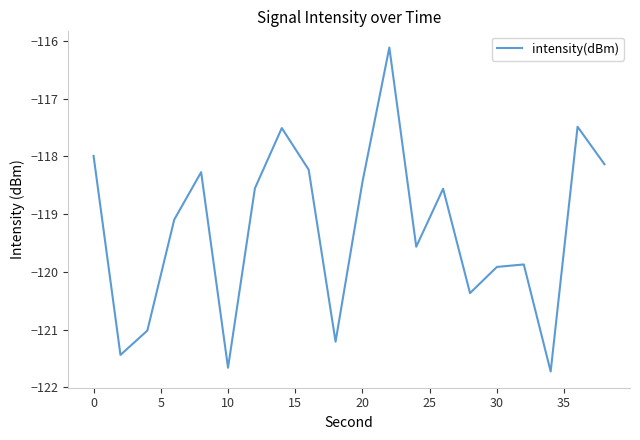

What is the greatest value displayed?

-116.1